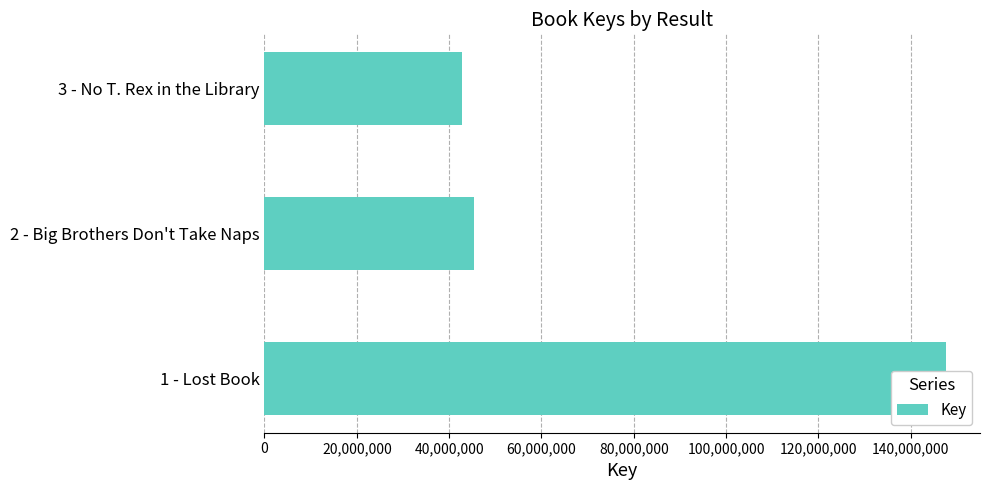

Approximately how many times larger is the value at 1 - Lost Book compared to 2 - Big Brothers Don't Take Naps?

3.2